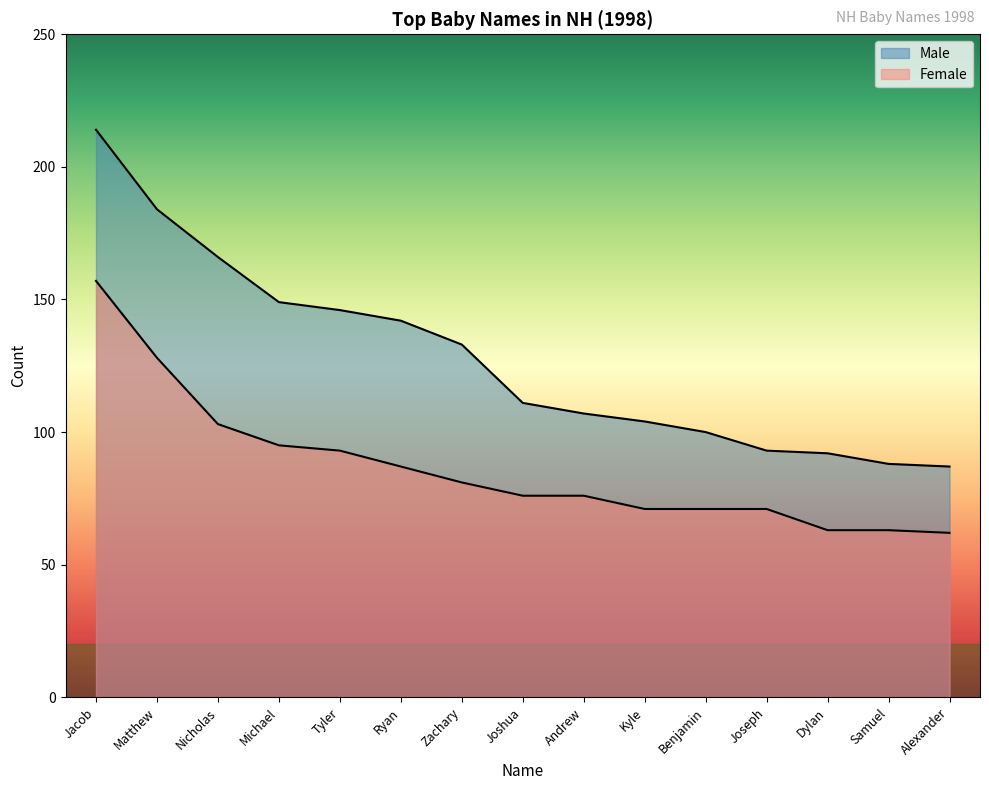

Which has a higher value, Samuel or Tyler?

Tyler